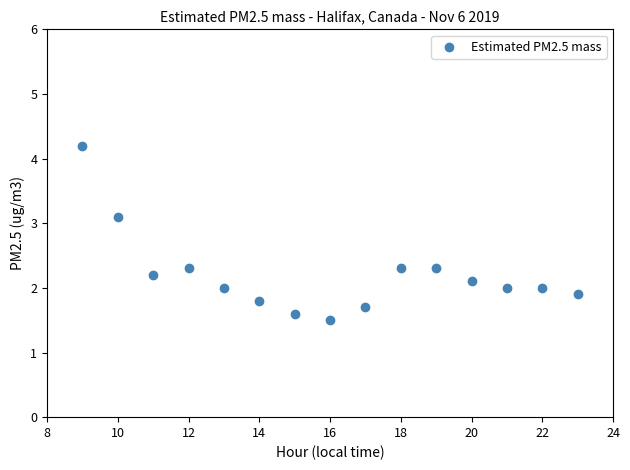

What is the range of Y values (max minus min)?

2.7